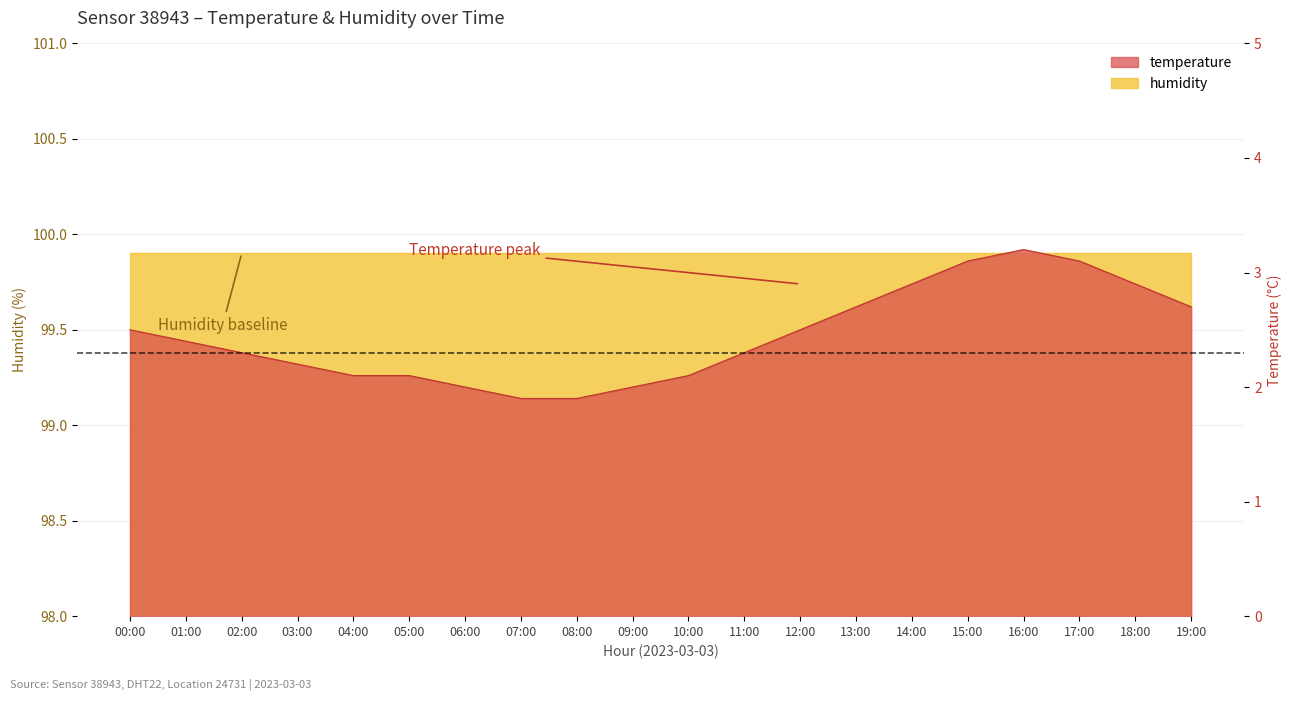

Does the chart have visible grid lines?

Yes